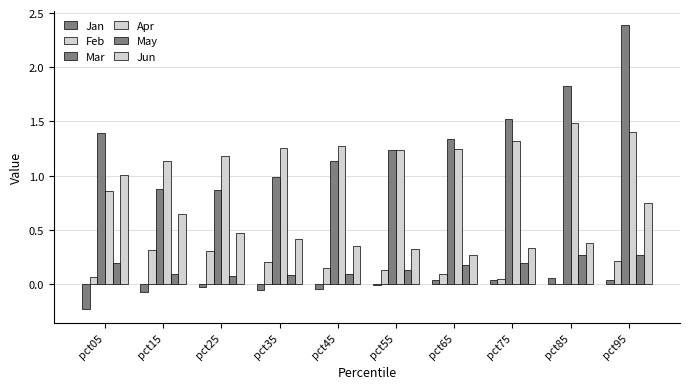

What is the difference between the highest and lowest values at pct25?

1.2